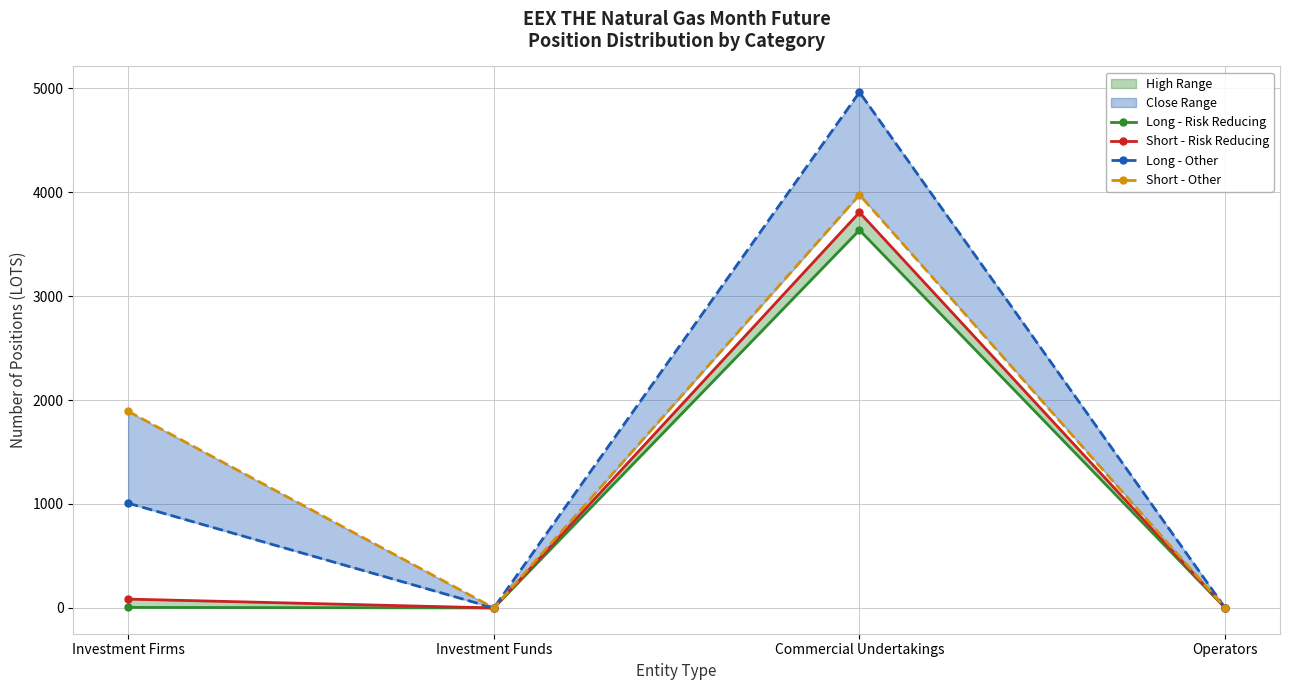

How many interior local peaks does the Short - Risk Reducing series have?

1